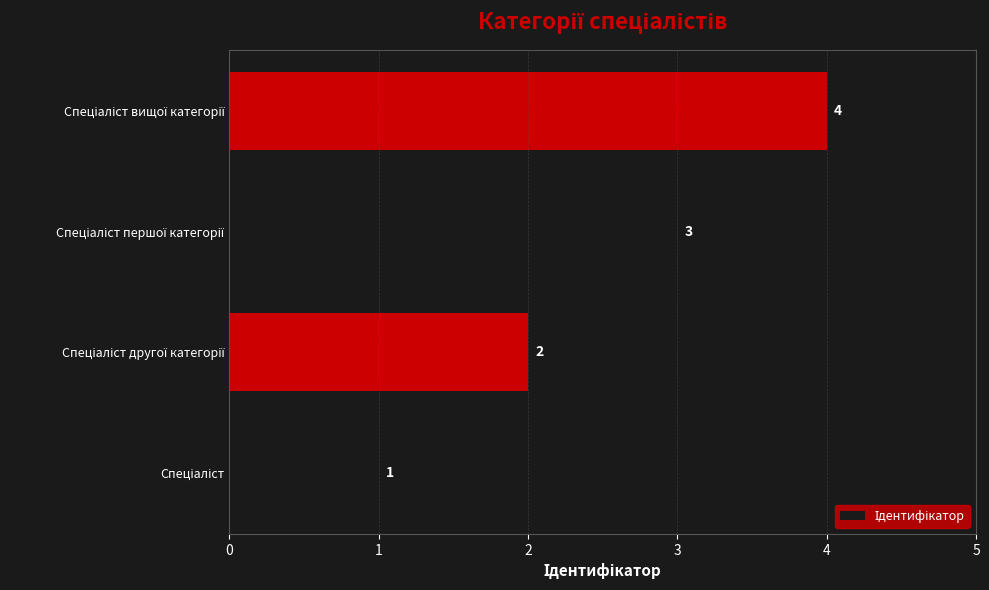

What is the greatest value displayed?

4